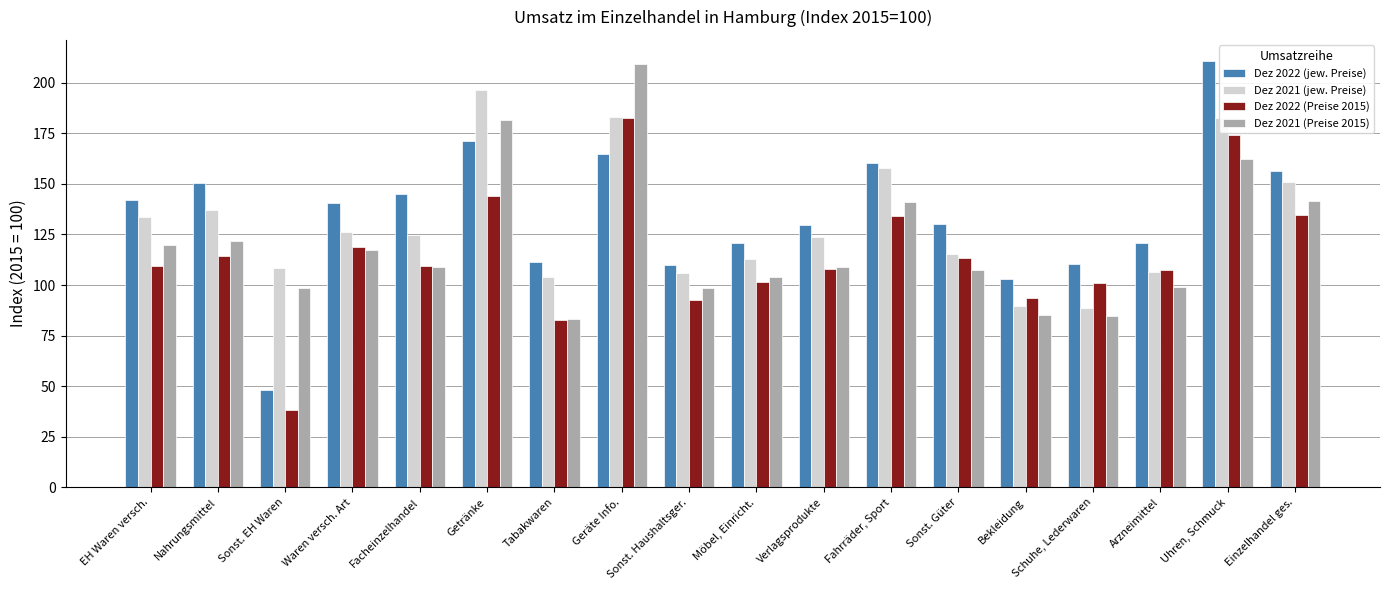

What is the value of the Dez 2022 (Preise 2015) bar at the 17th from the left?

173.9